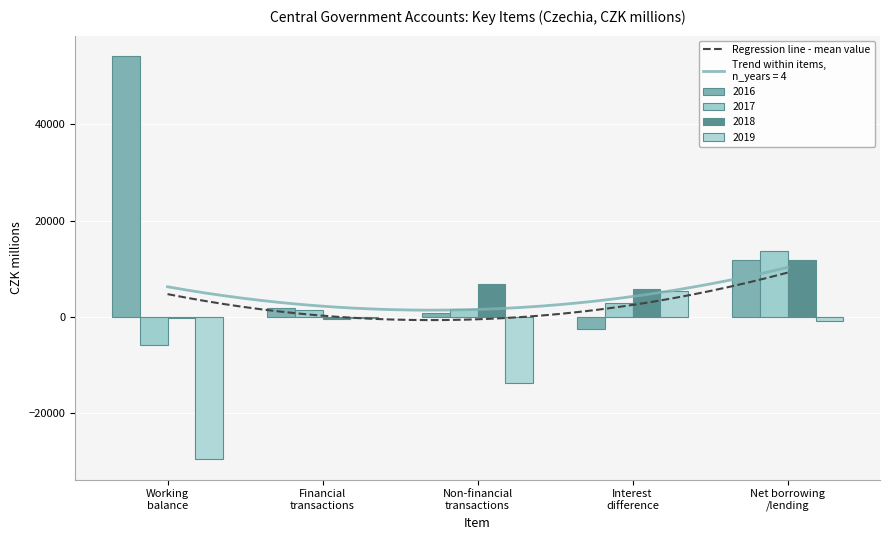

At which label does 2018 reach its peak?

Net borrowing
/lending